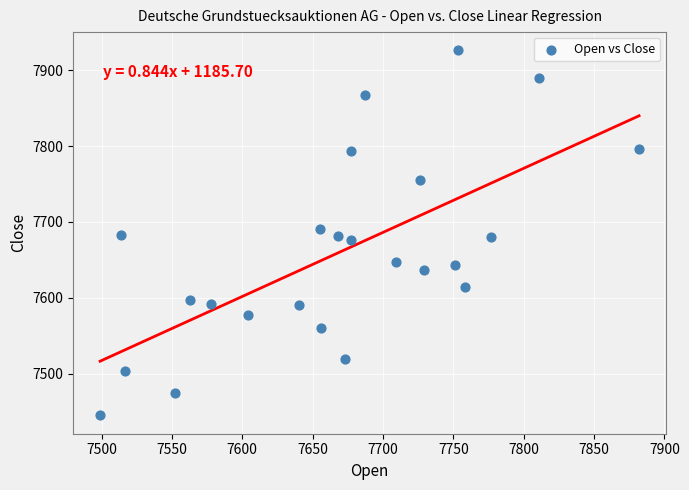

What is the range of X values (max minus min)?

383